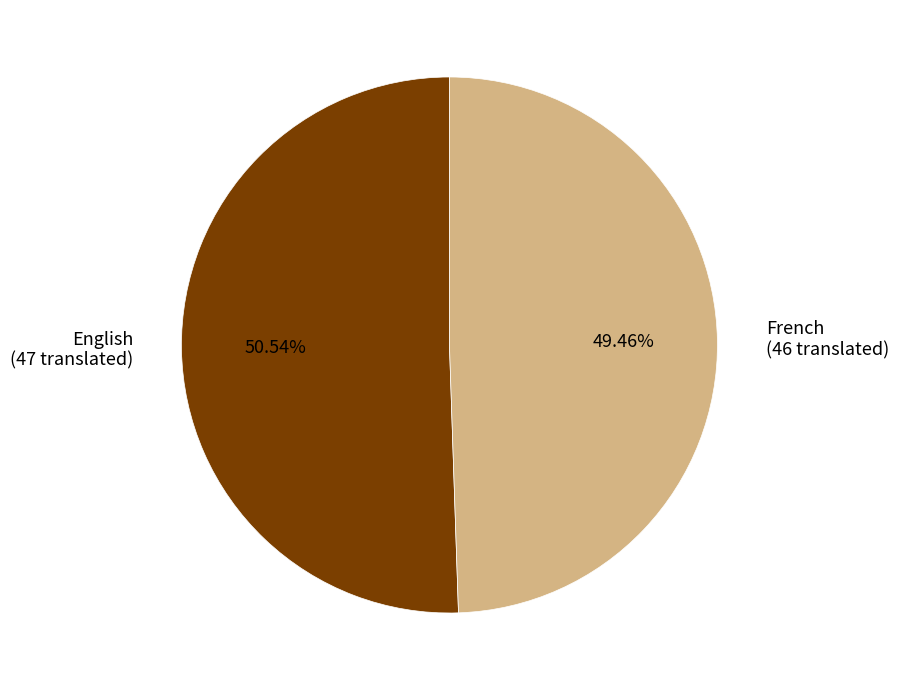

Combined, what portion of the pie is French and English?

100.0%